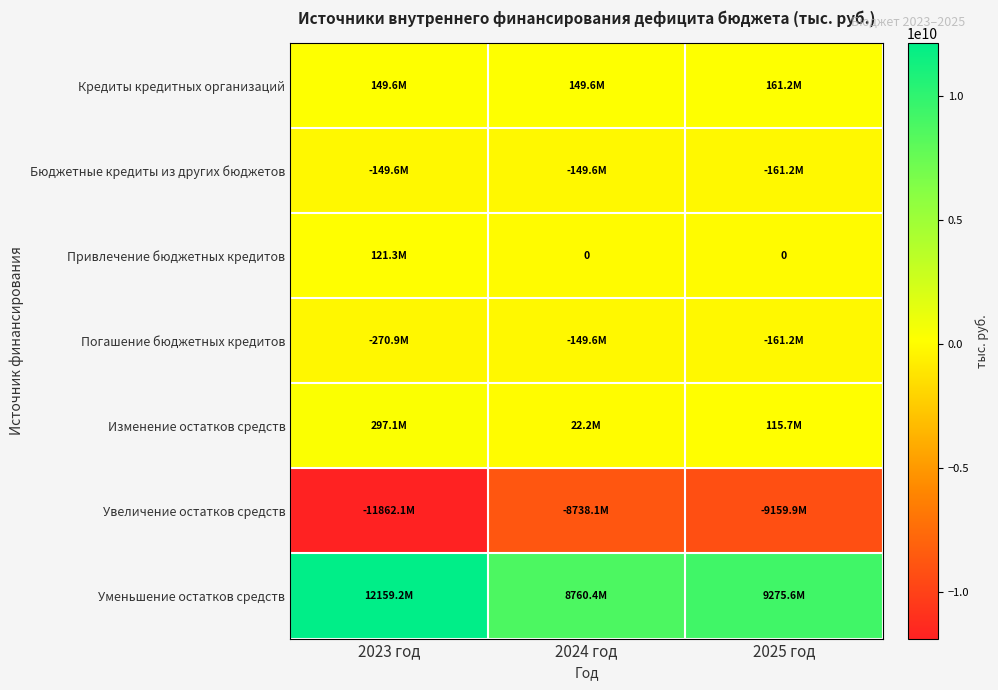

Count the number of data series in this chart.

7